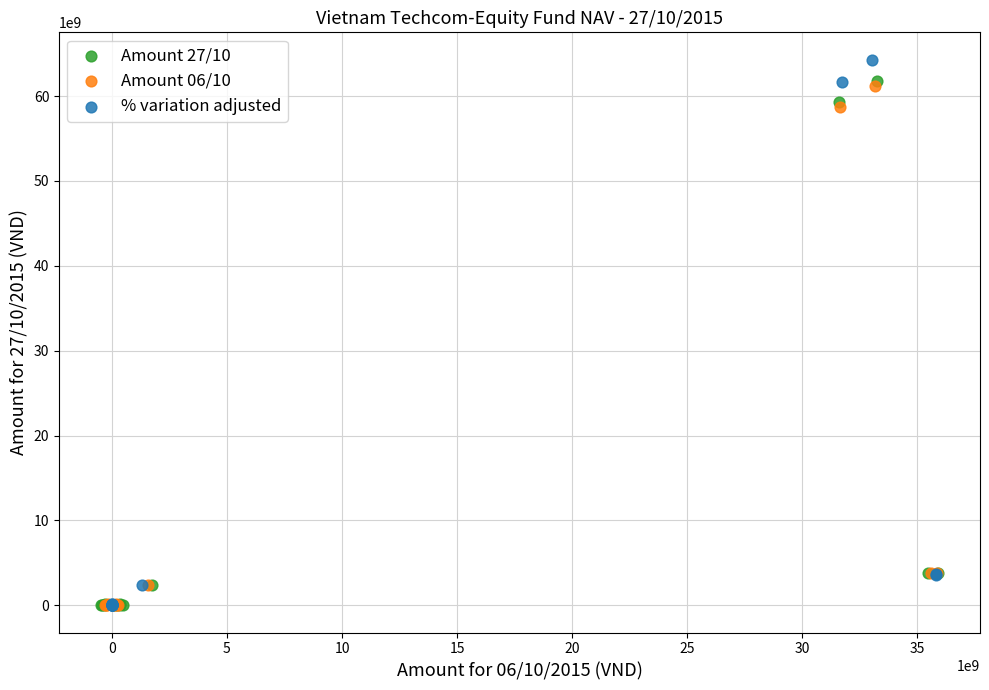

Which series has the largest Y range (max minus min)?

% variation adjusted